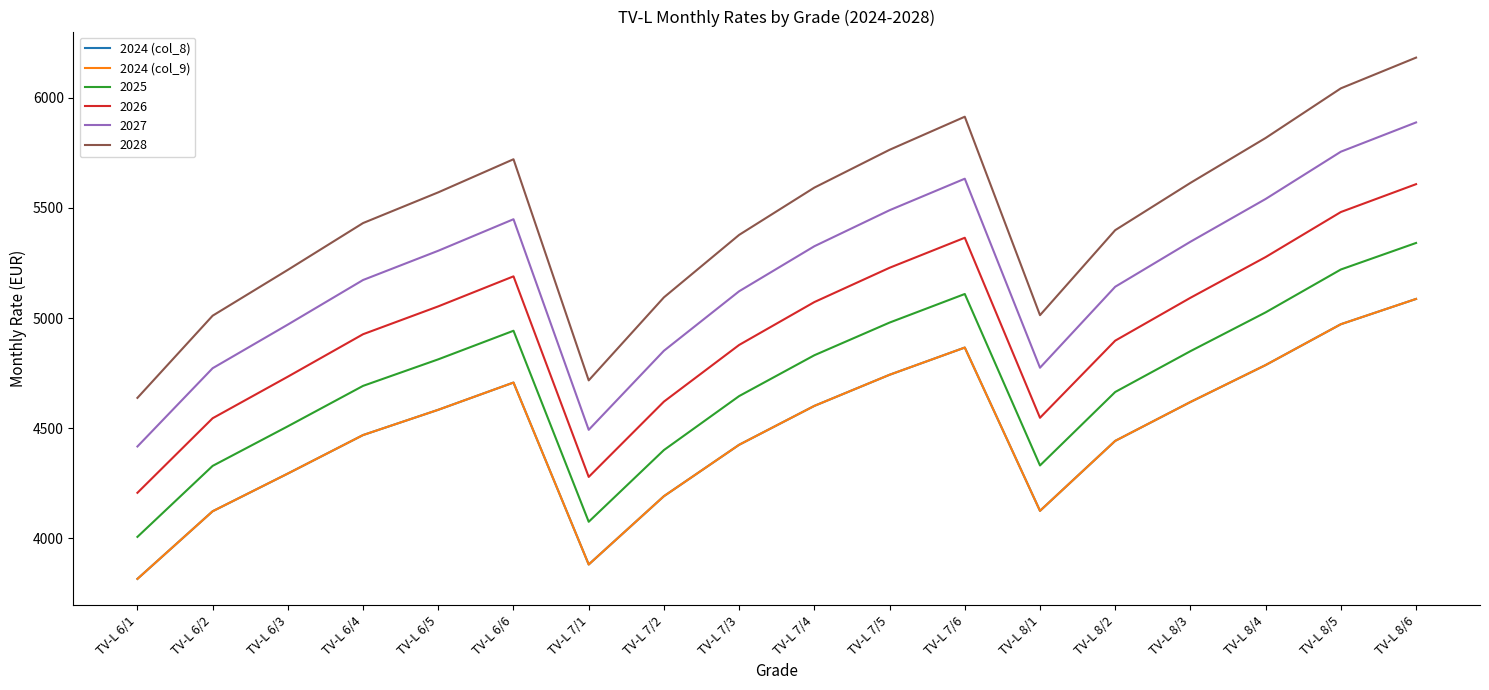

Is the value of 2024 (col_9) at TV-L 6/6 greater than the value of 2024 (col_8) at TV-L 7/2?

Yes